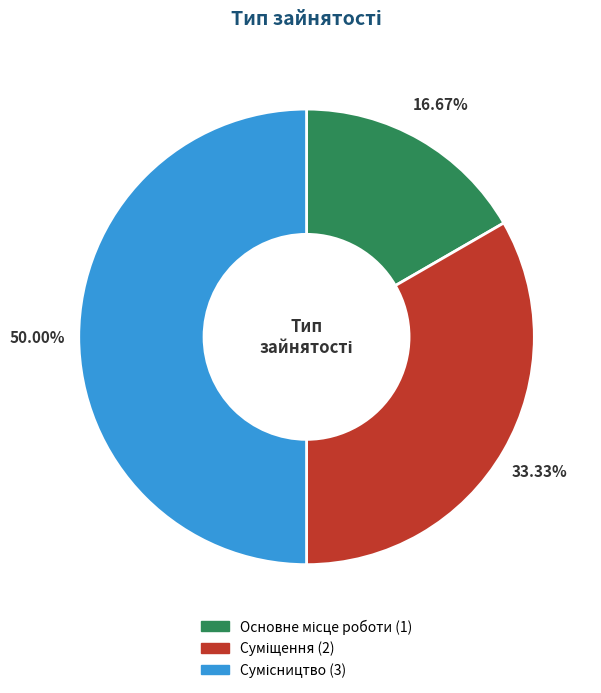

To the nearest percent, what is the difference between the largest and smallest slice percentages?

33%